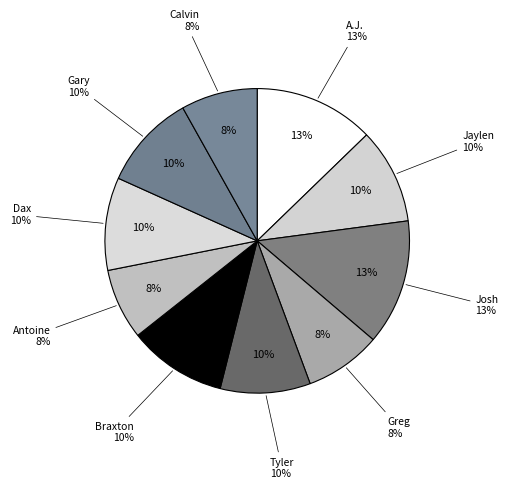

Approximately how many times larger is the value at Gary compared to Braxton?

1.0